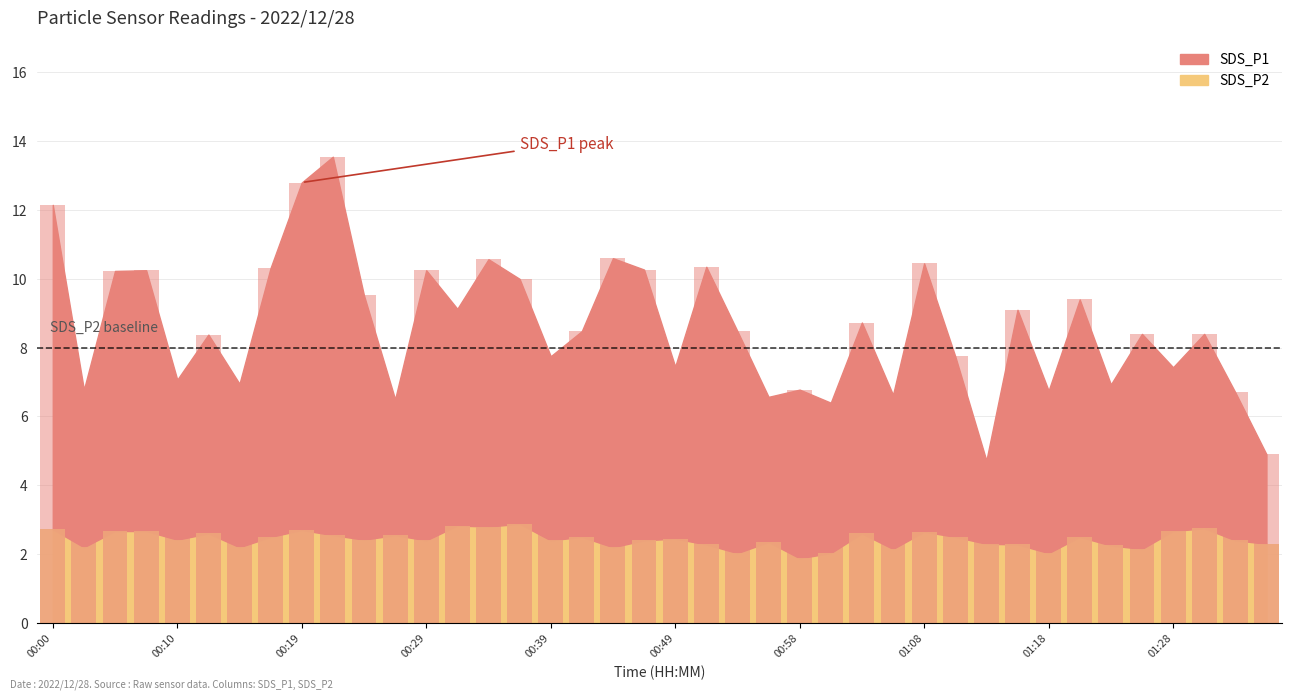

Are the bars horizontal?

No